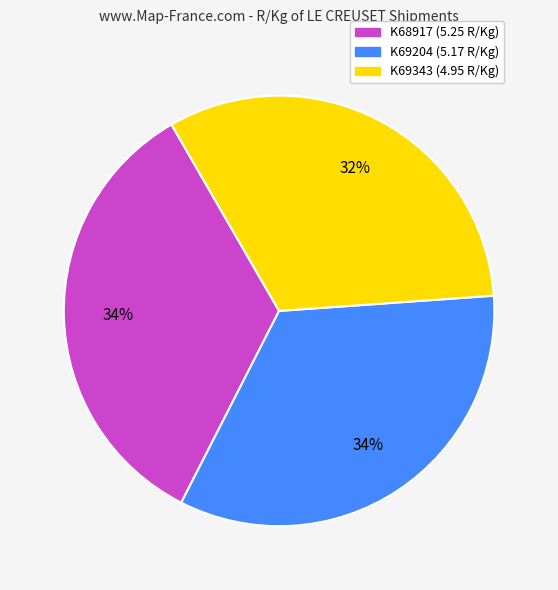

Between K69343 and K69204, which is larger?

K69204